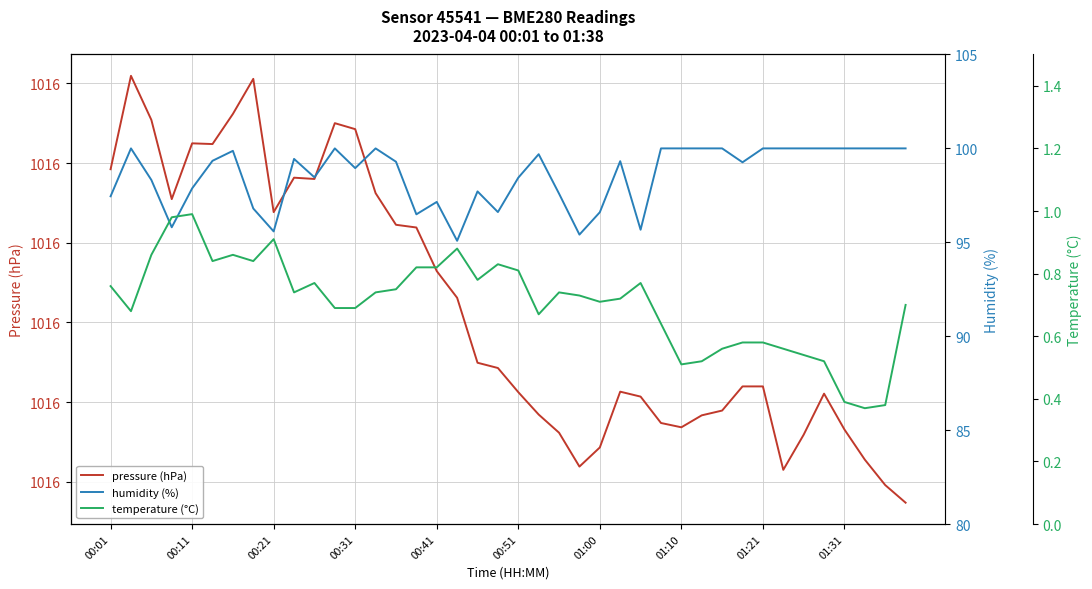

At how many categories does at least one series exceed 553?

40